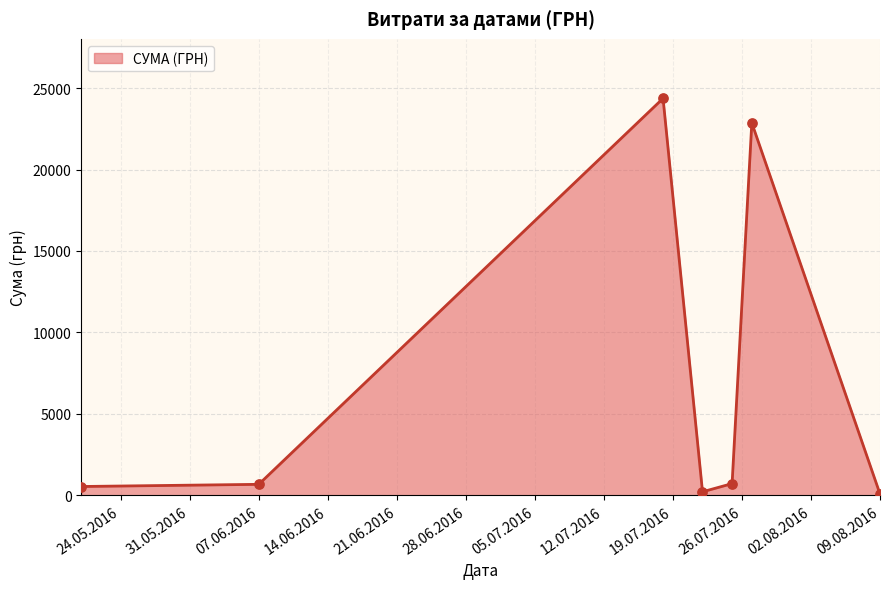

How many interior local peaks (higher than both neighbors) does the data have?

2